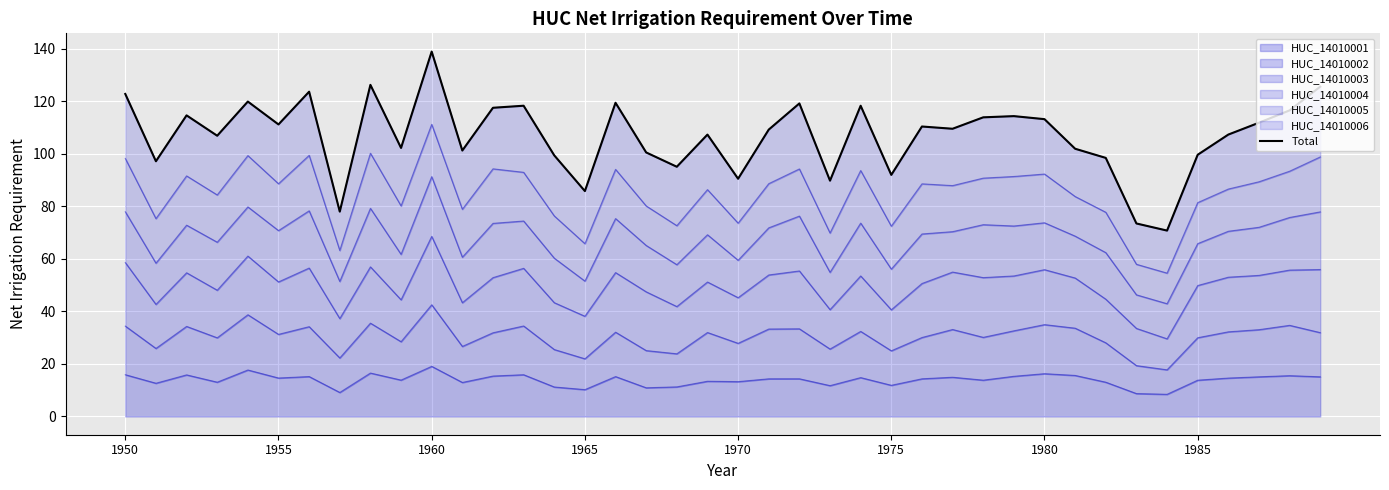

How many interior local valleys (lower than both neighbors) does the data have?

13